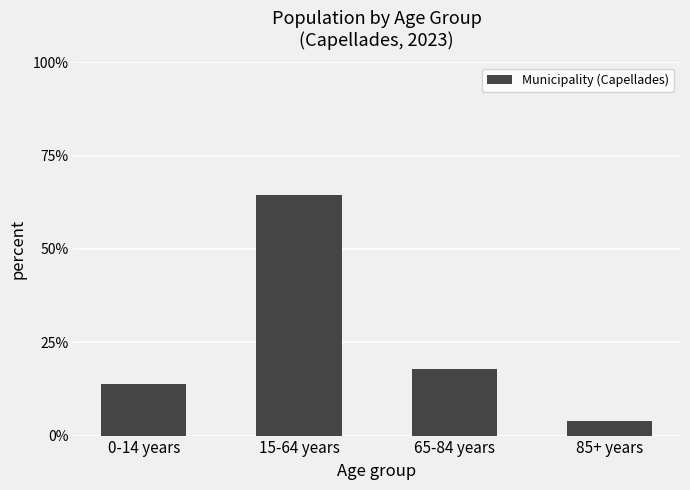

Are the bars grouped side by side (vs. stacked)?

No